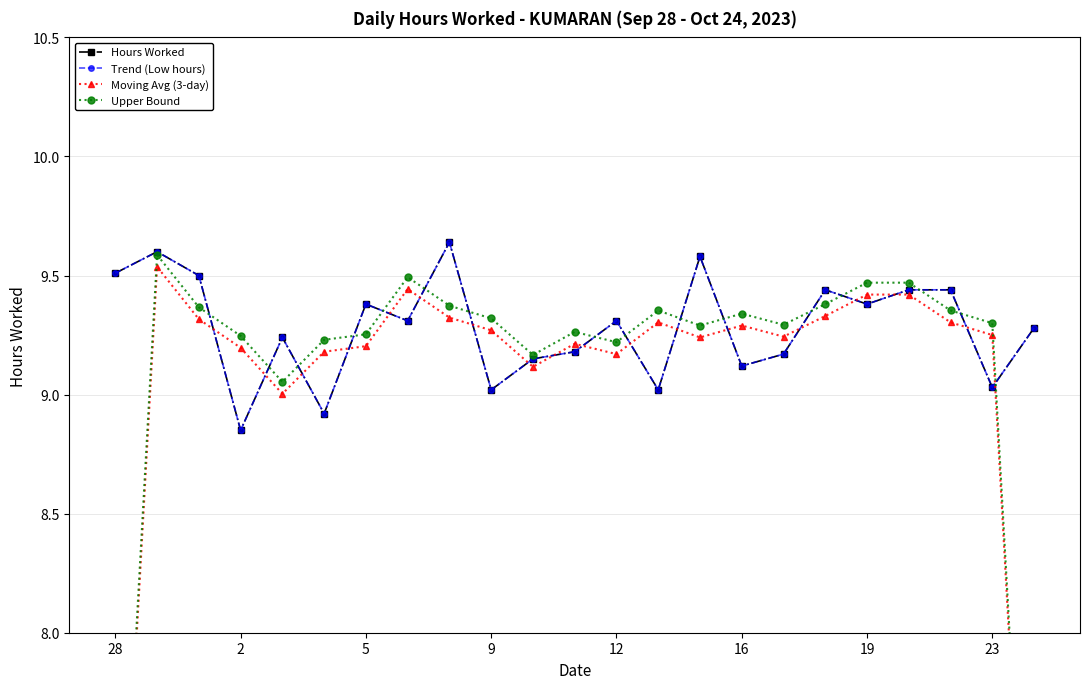

True or false: Trend (Low hours) has more than 0 points higher than both neighbors.

True